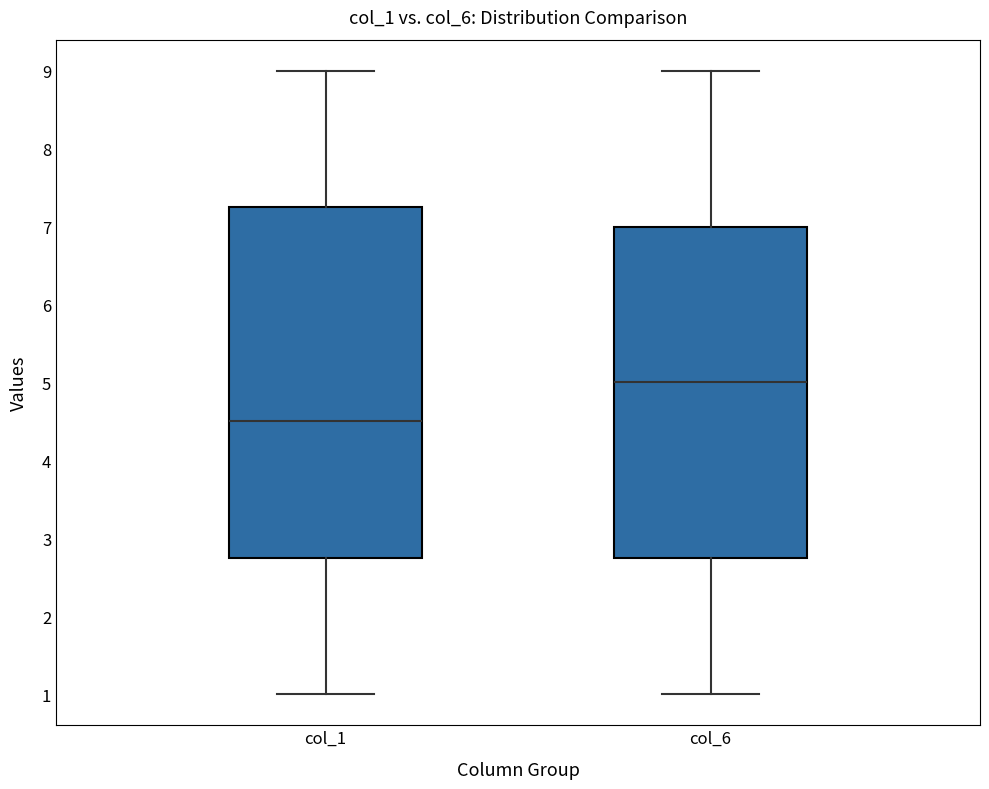

Where is the upper edge of the box for col_6 on the y-axis? The values are not printed on the chart, so give them approximately, as read against the axis.

7.0